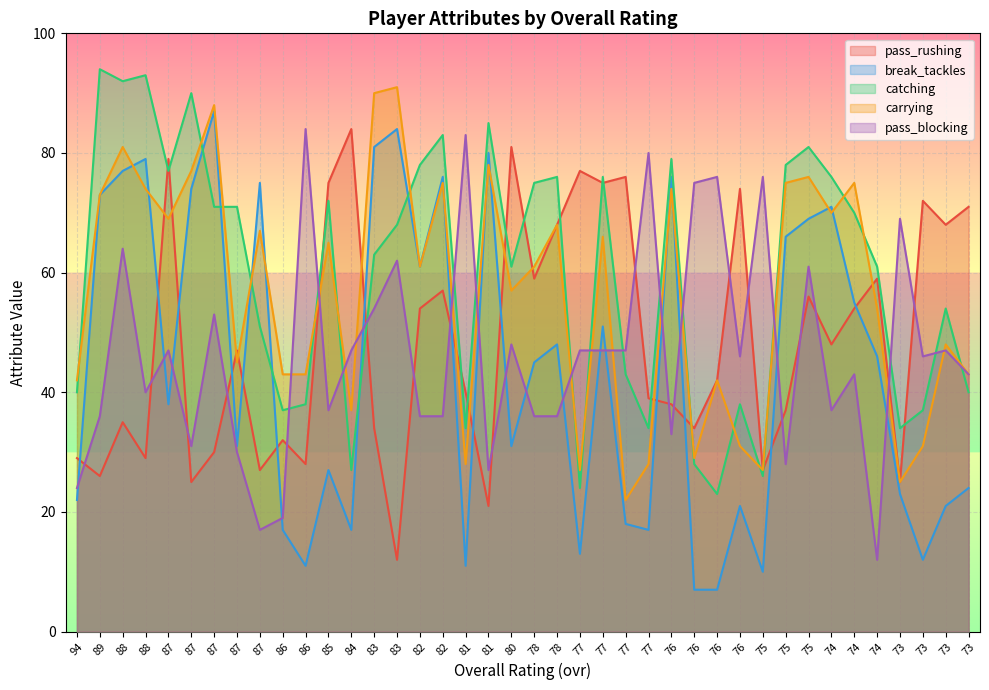

How many data points in pass_blocking are less than 46?

19